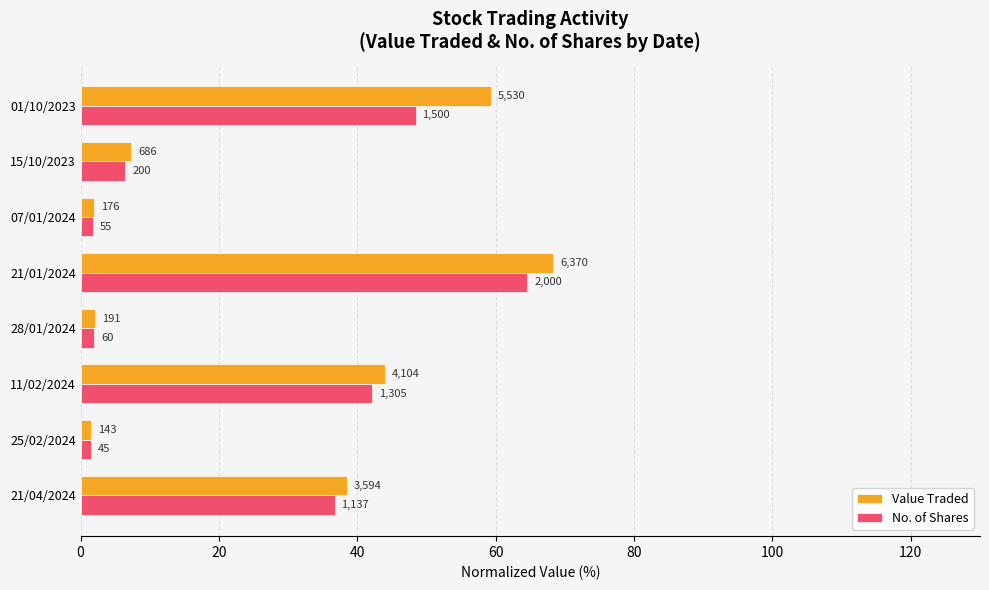

What are all the series names shown in the legend?

Value Traded, No. of Shares